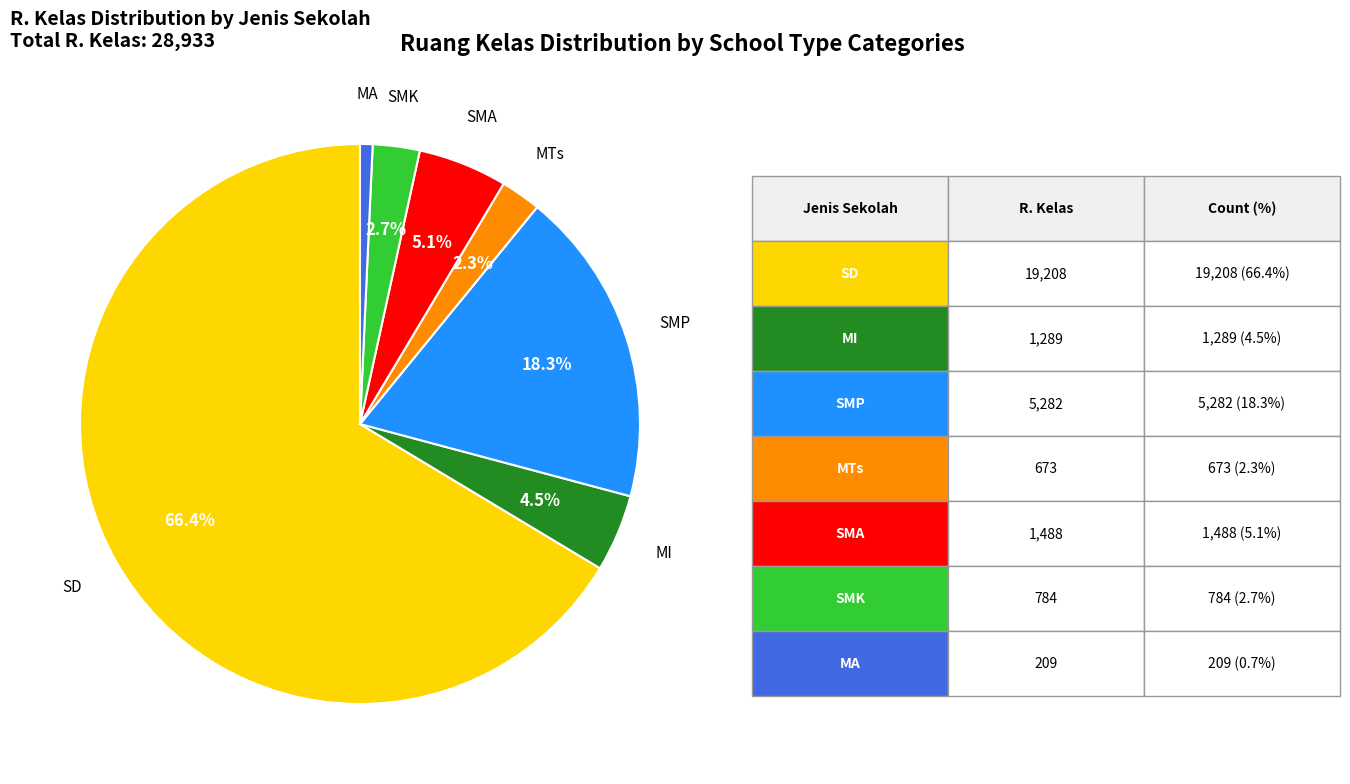

Is there any slice that represents more than half of the pie?

Yes